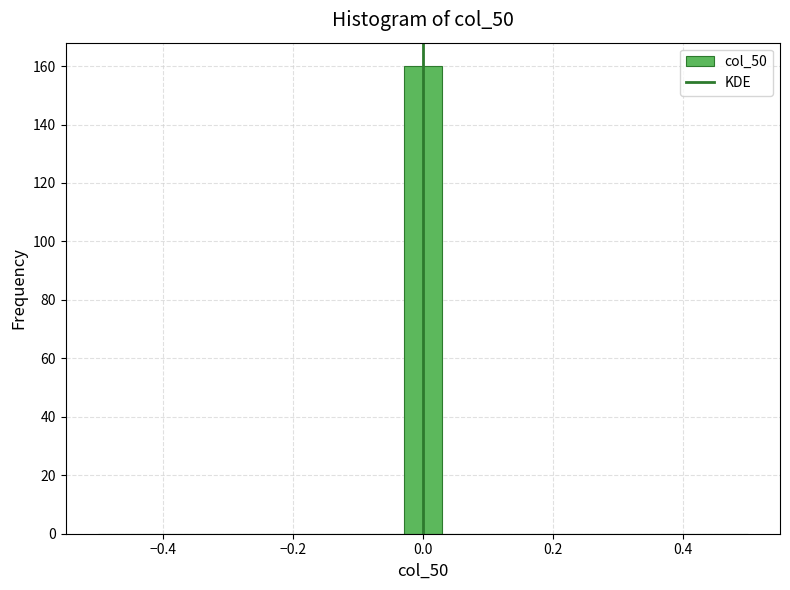

Around what value on the x-axis is the tallest bar? Give the approximate position of its centre, as read against the axis.

0.00